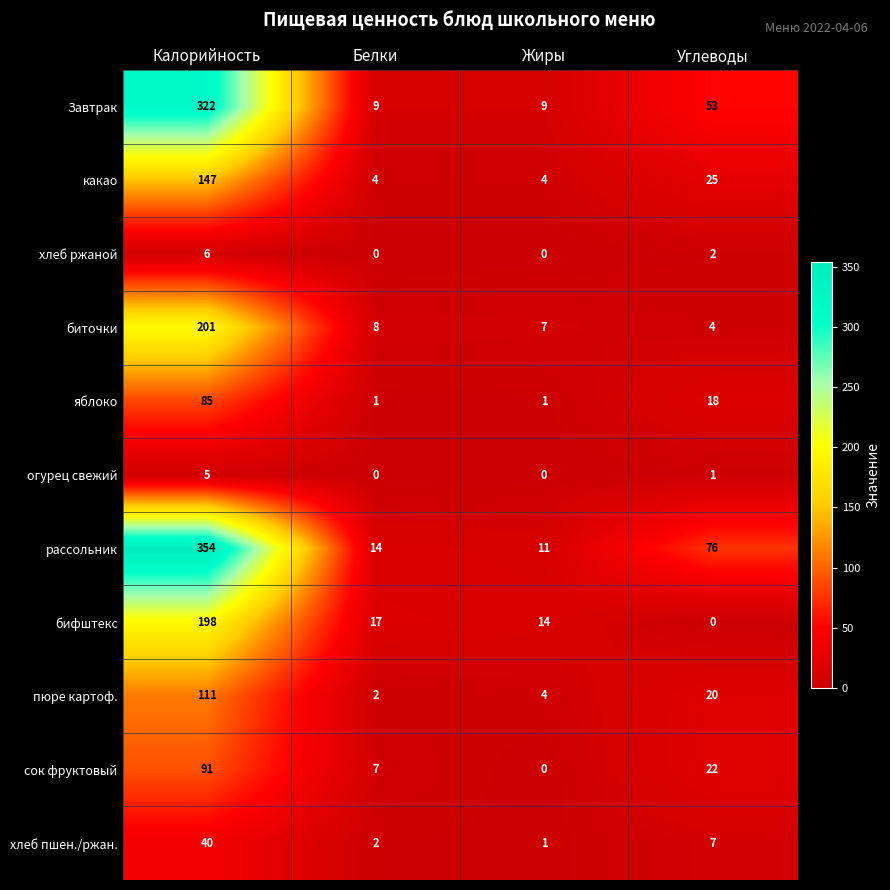

Is it true that пюре картоф. equals 8 at Углеводы?

False